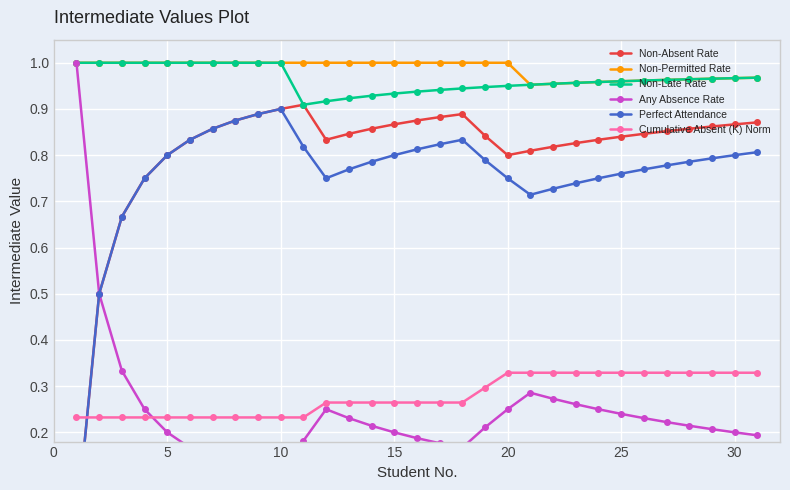

What is the difference between the maximum and second lowest values in the Cumulative Absent (K) Norm series?

0.1